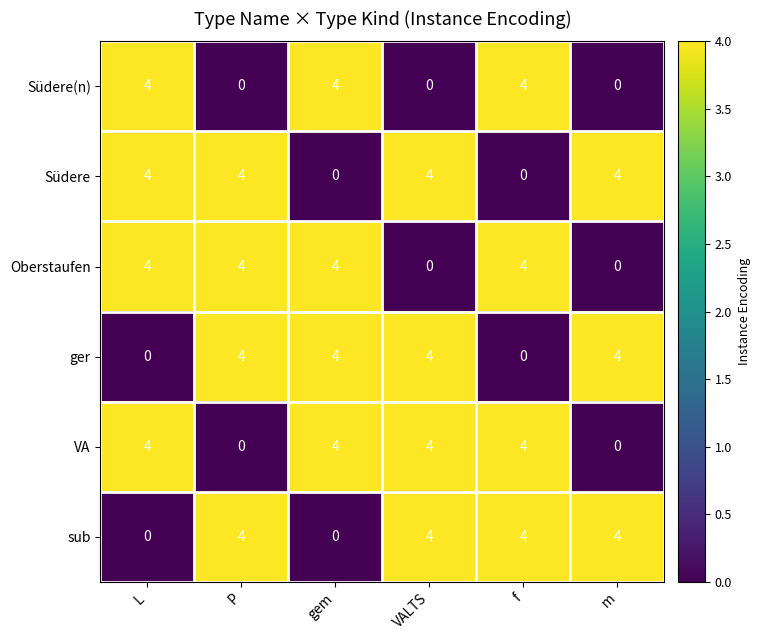

True or false: Südere has a value of 0 at f.

True